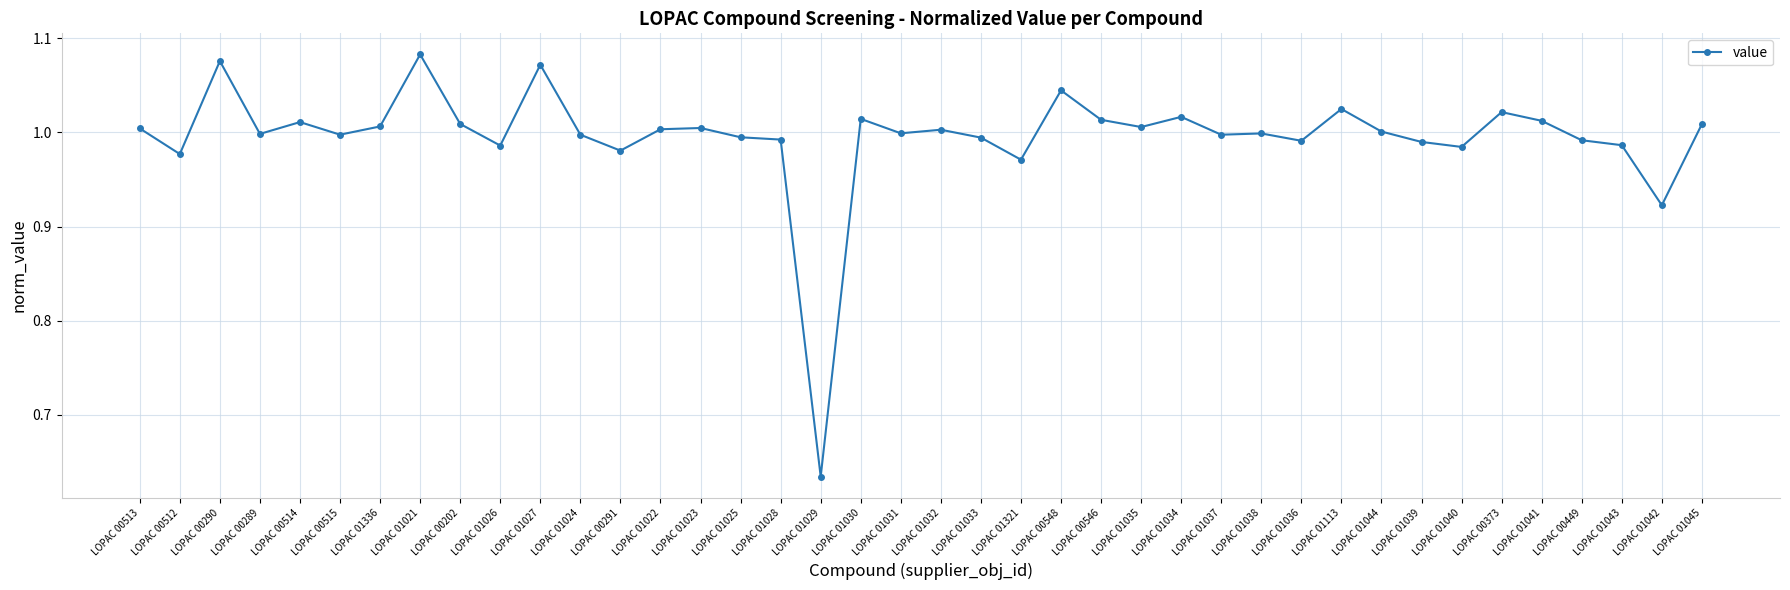

Between LOPAC 01031 and LOPAC 01029, which is larger?

LOPAC 01031